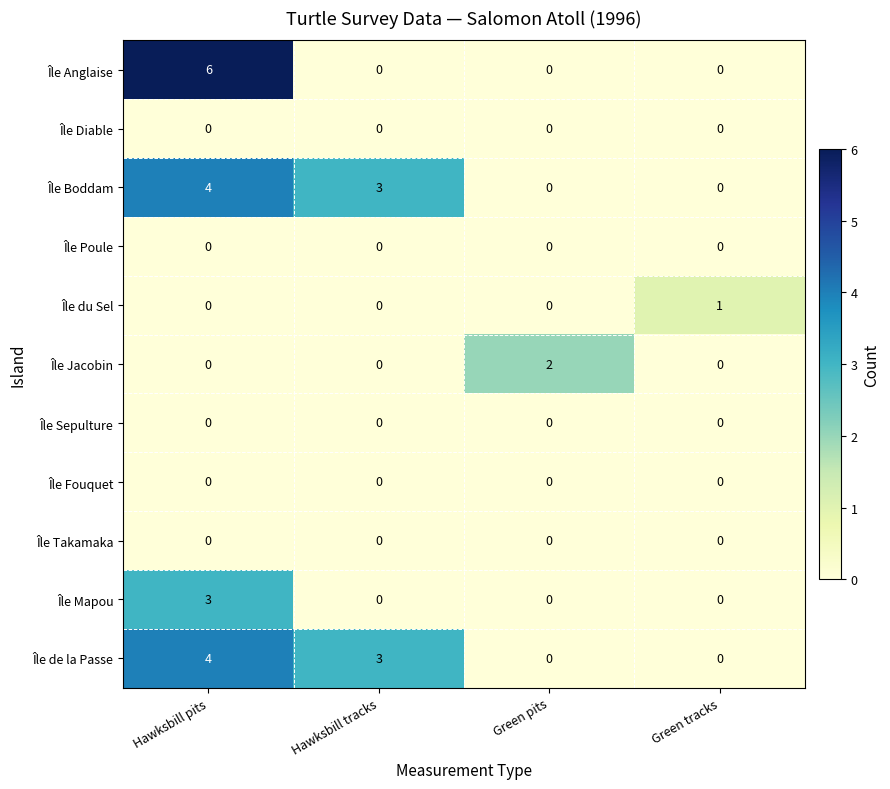

Is the value of Île de la Passe at Hawksbill pits greater than the value of Île Boddam at Green tracks?

Yes